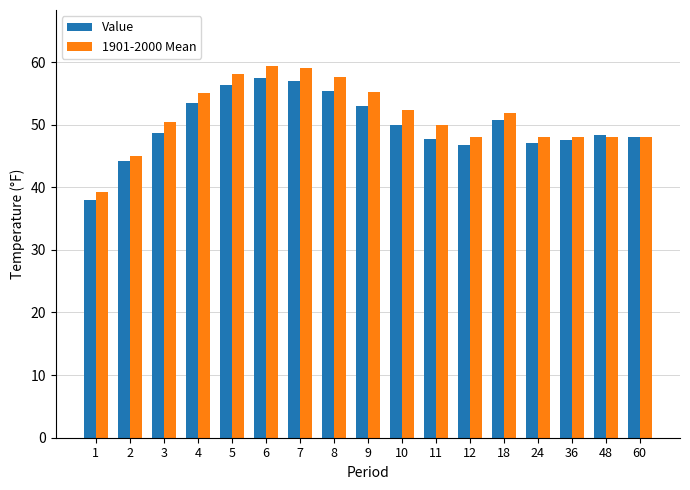

What are all the series names shown in the legend?

Value, 1901-2000 Mean